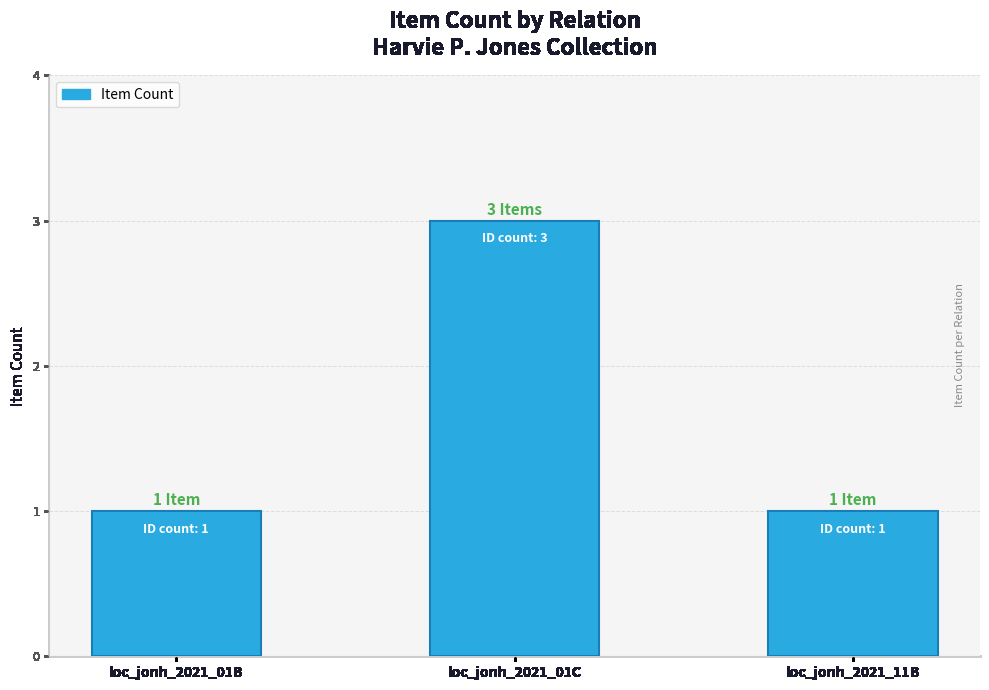

Reading left to right, extract all data points from this chart.

1	3	1